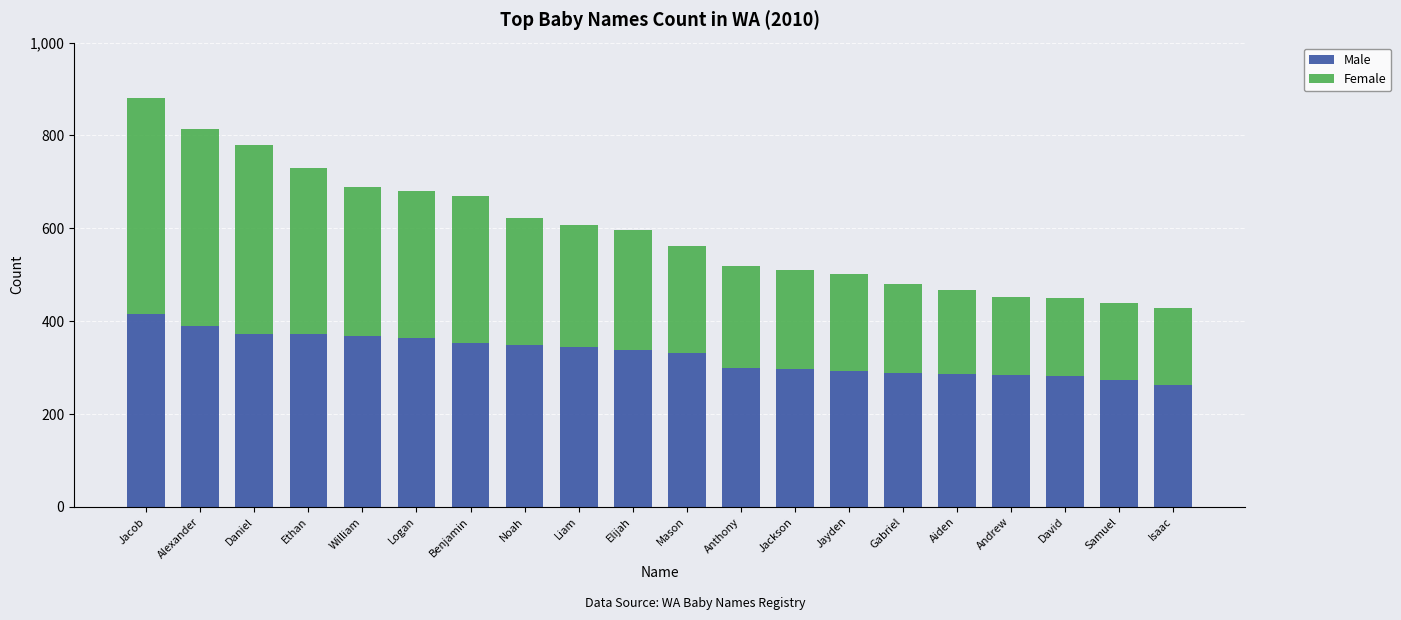

The Male series shows 453 at Jackson. True or false?

False